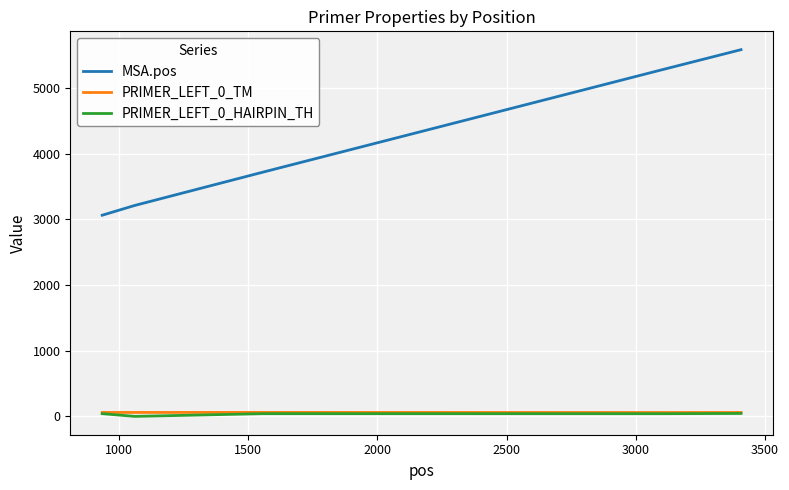

Which series has the largest total across all categories?

MSA.pos